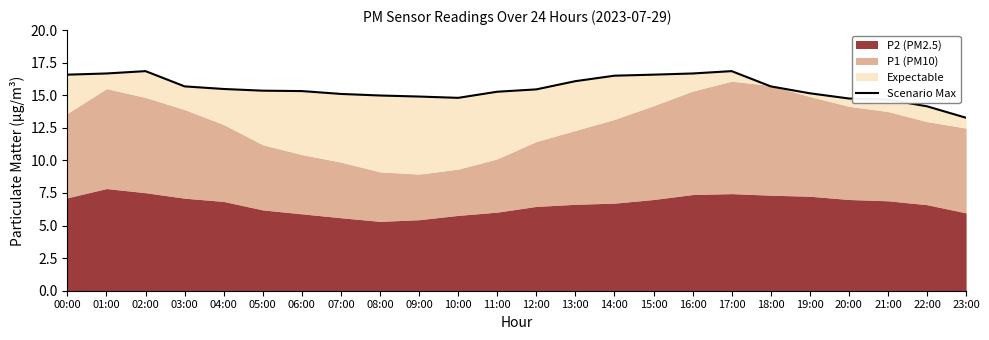

How many lines are shown in the chart?

1